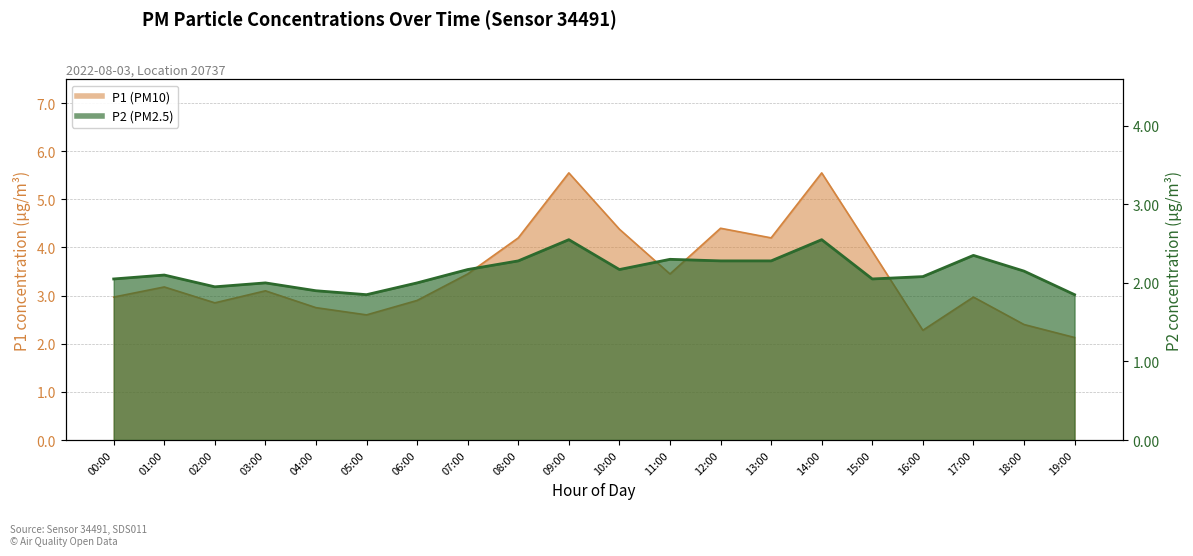

True or false: P2 has a value of 1.9 at 19:00.

True